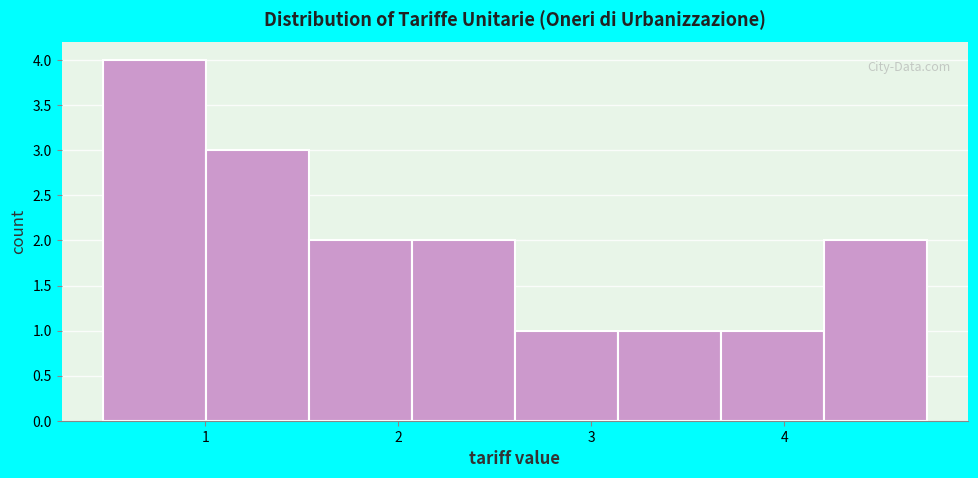

Which range on the x-axis has the tallest bar?

0.5 to 1.0